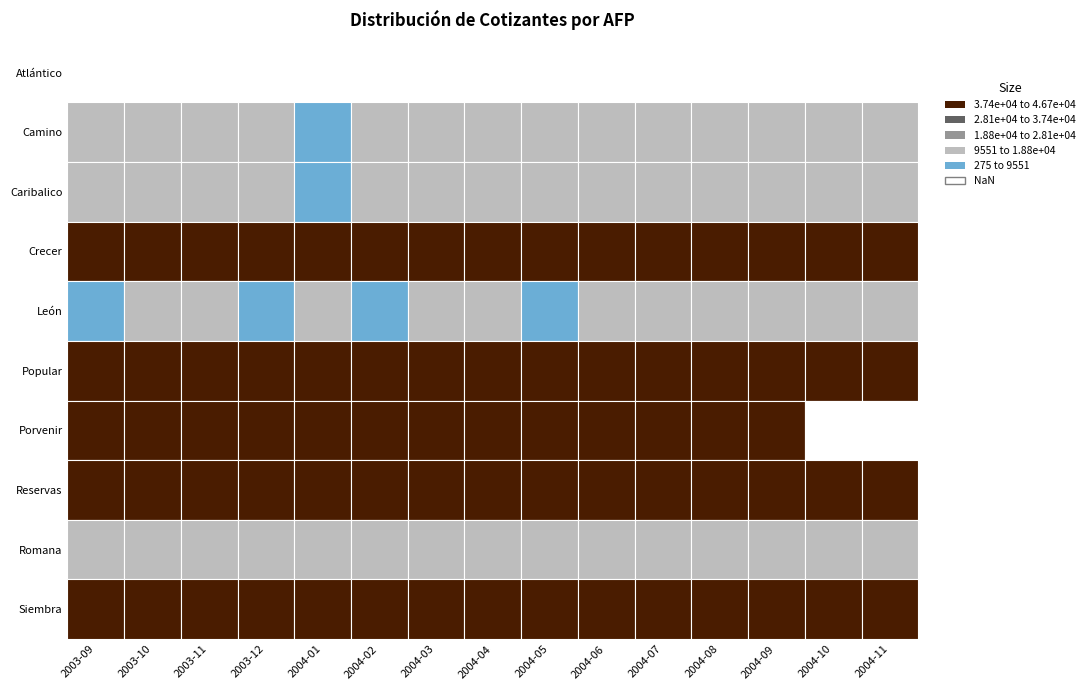

The value of Camino at 2003-12 is 9800. True or false?

True